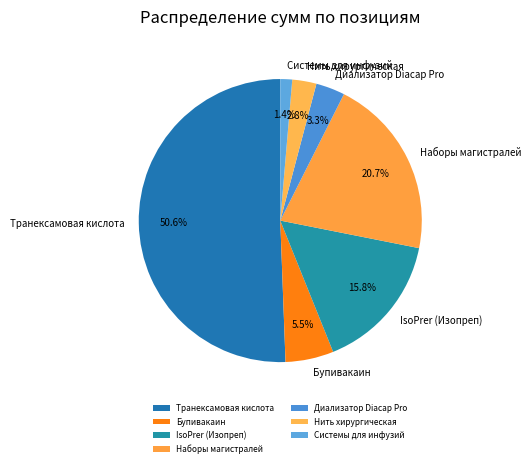

What is the ratio of the value at Транексамовая кислота to the value at IsoPrer (Изопреп)?

3.2